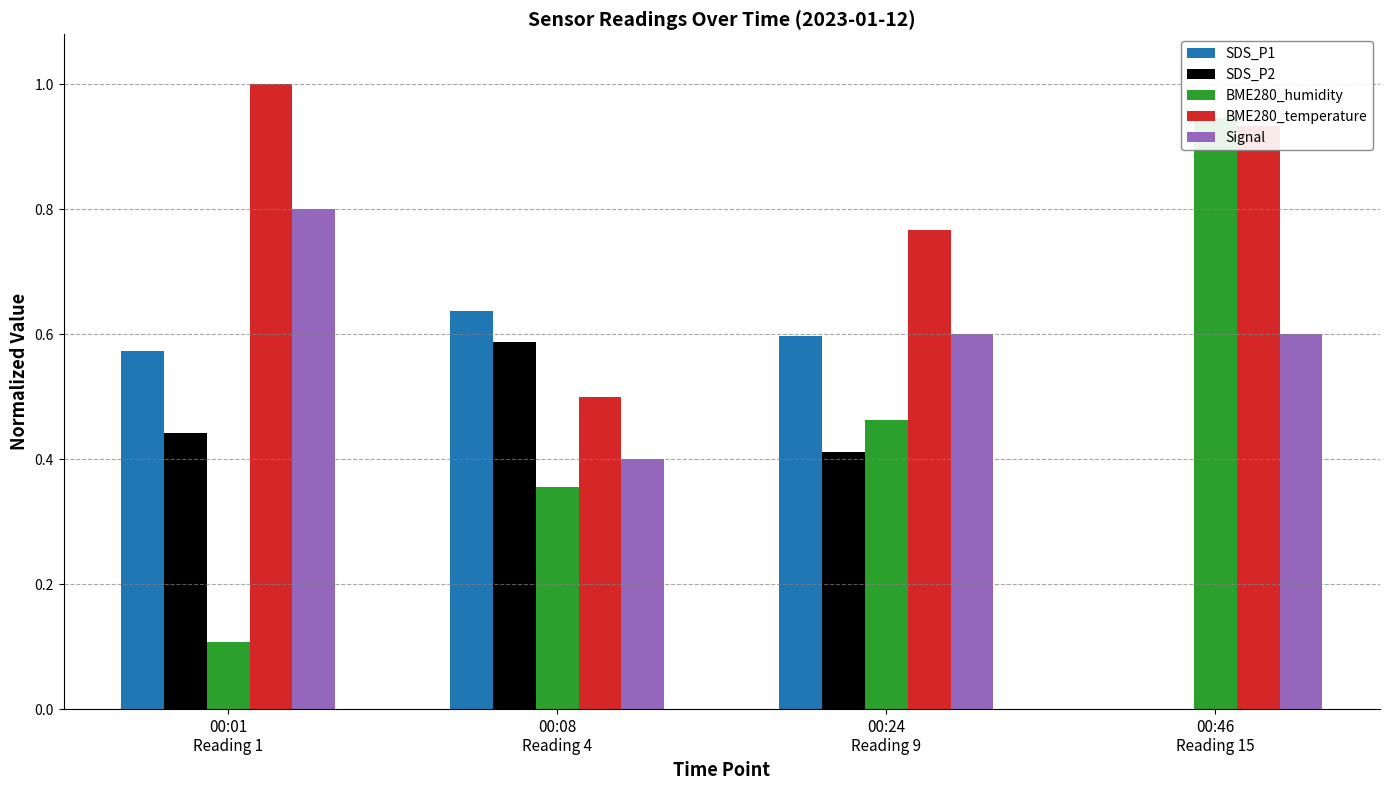

What are all the series names shown in the legend?

SDS_P1, SDS_P2, BME280_humidity, BME280_temperature, Signal